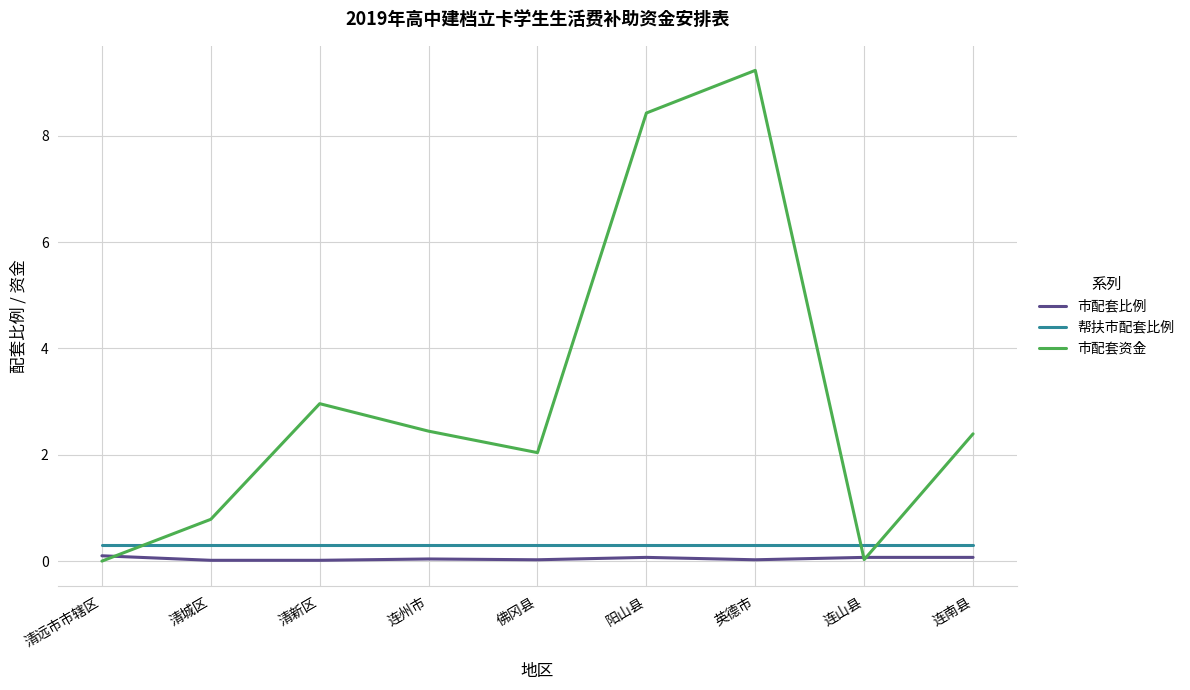

What is the total value across all series at 英德市?

9.6